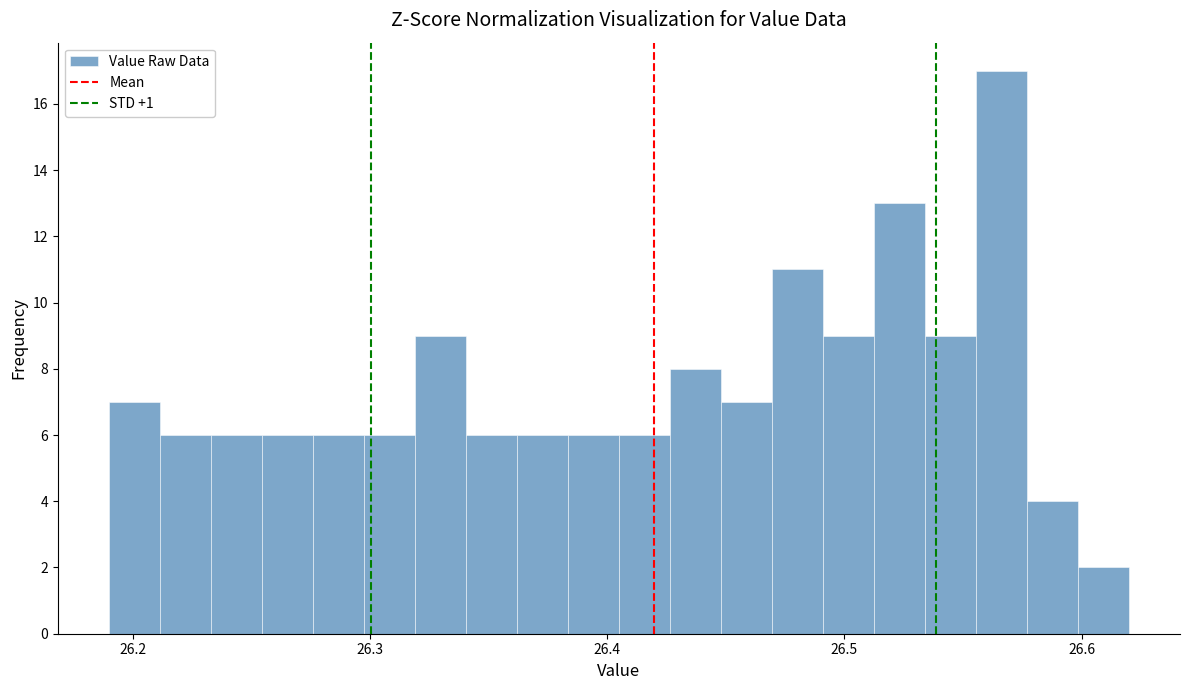

Read against the x-axis, roughly where is the centre of the tallest bar?

26.57